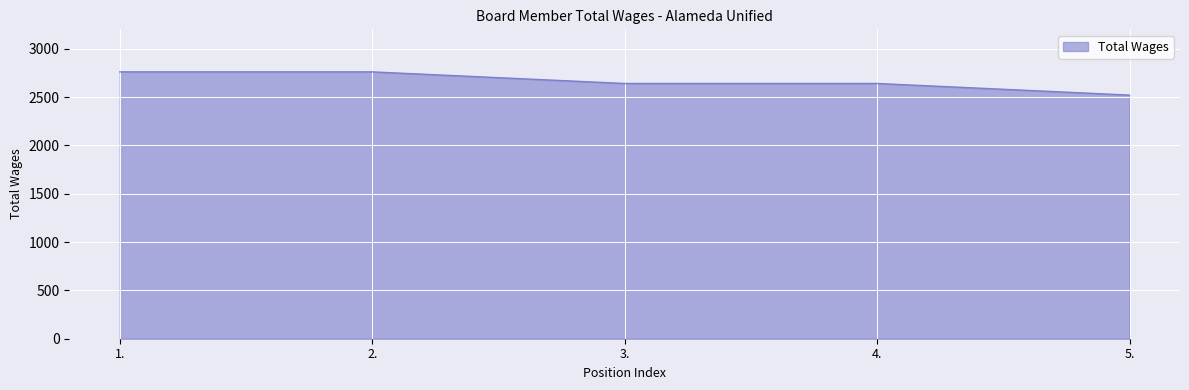

How many categories are shown in the chart?

5